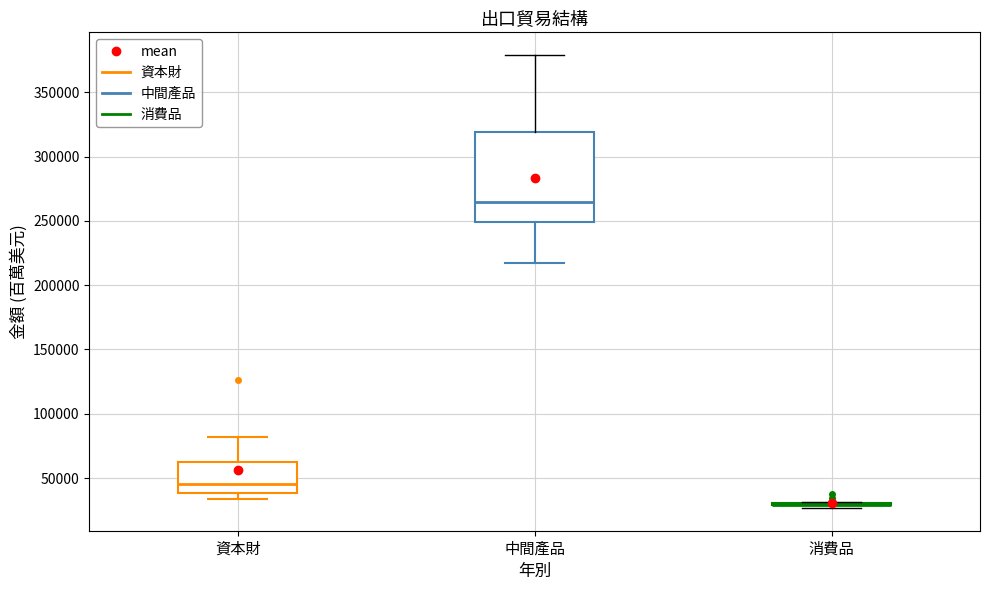

Which box is the tallest, from its lower edge to its upper edge?

中間產品